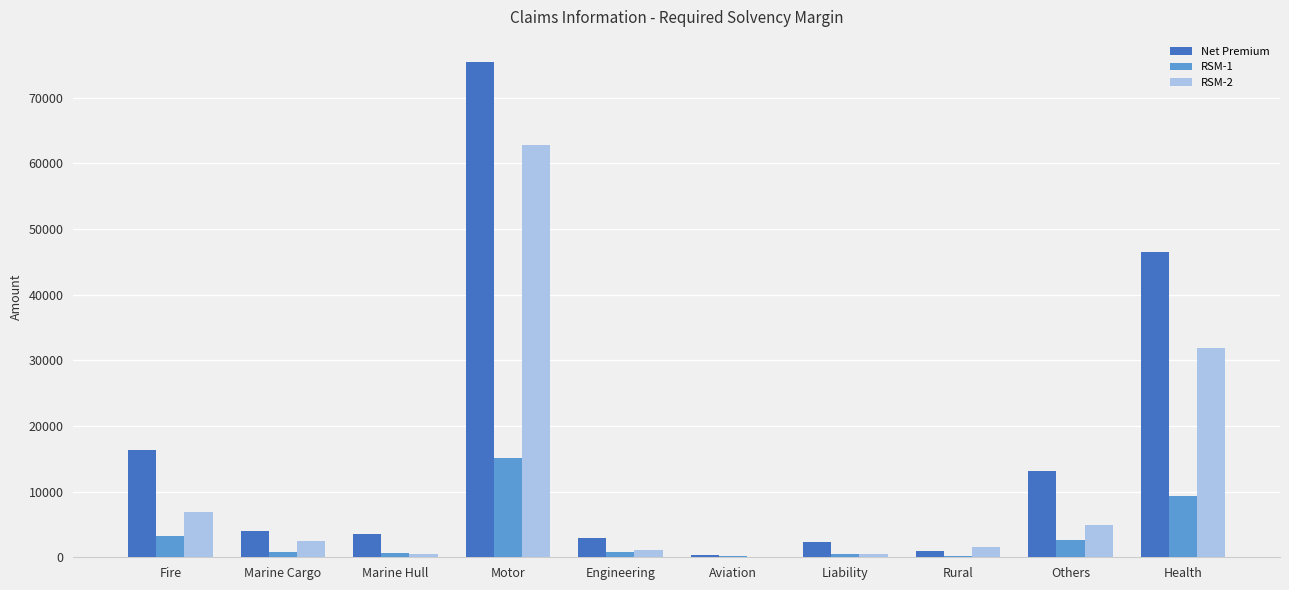

How many groups of bars are there?

10